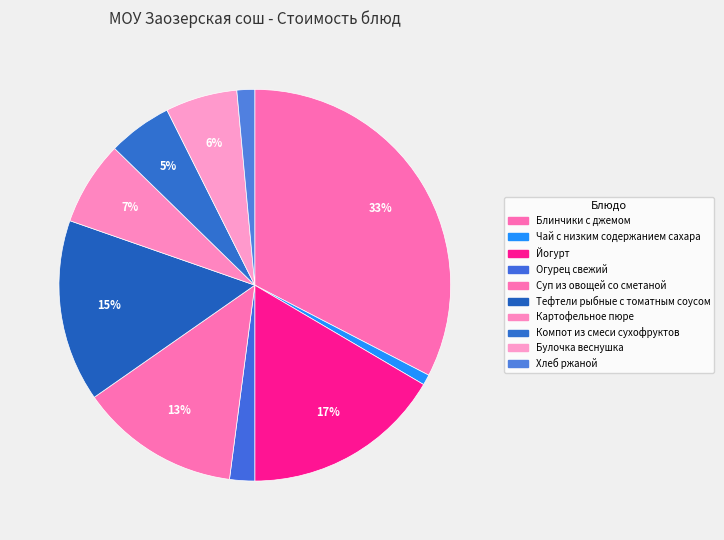

Which has a higher value, Картофельное пюре or Компот из смеси сухофруктов?

Картофельное пюре